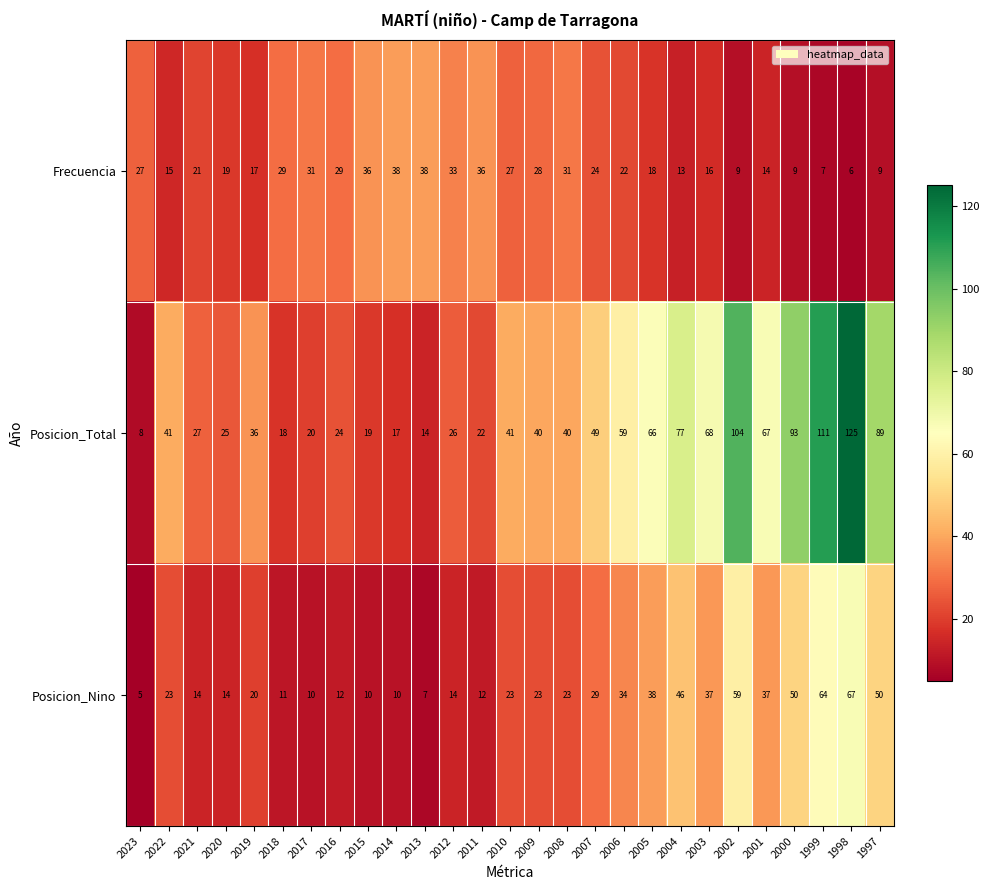

What is the total value across all series at 2020?

58